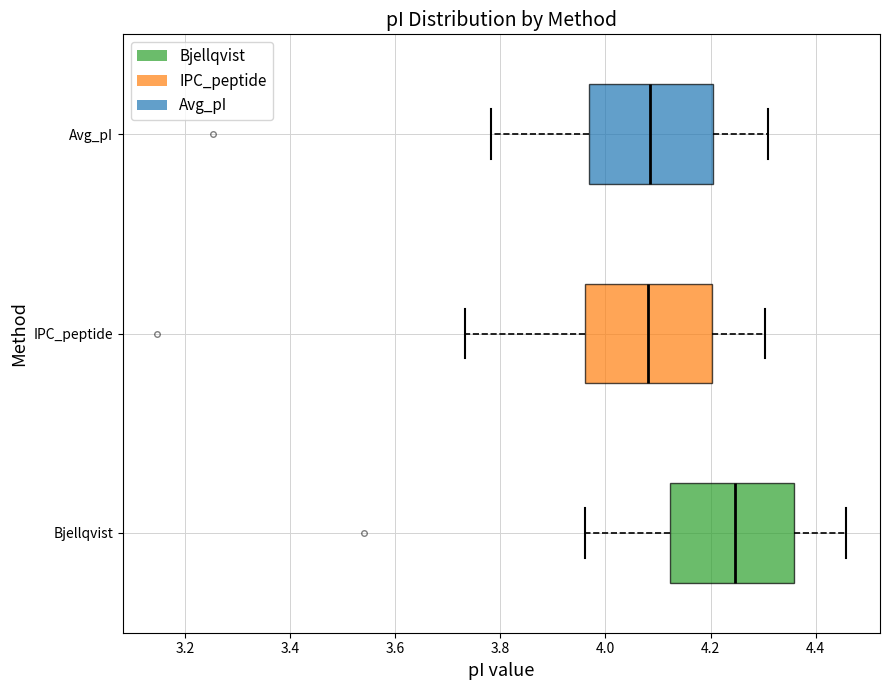

Where does the left whisker of the box for Avg_pI end on the x-axis? The values are not printed on the chart, so give them approximately, as read against the axis.

3.78